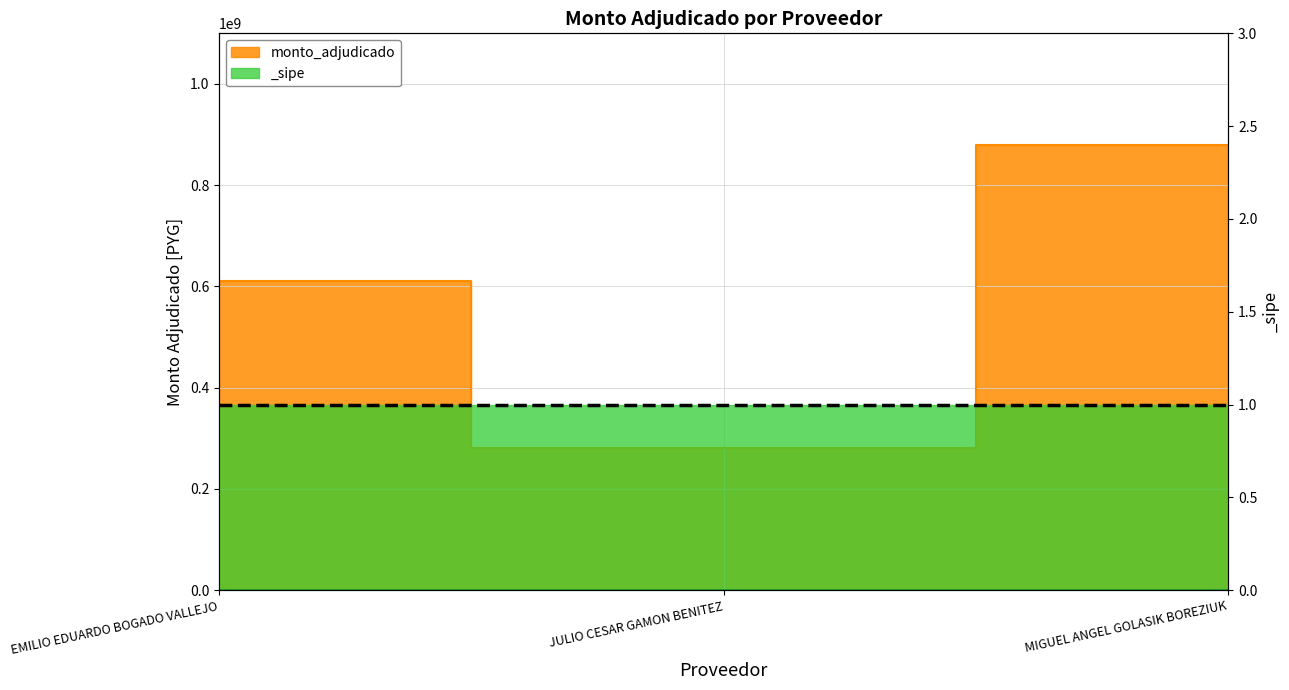

What is the average value?

590174760